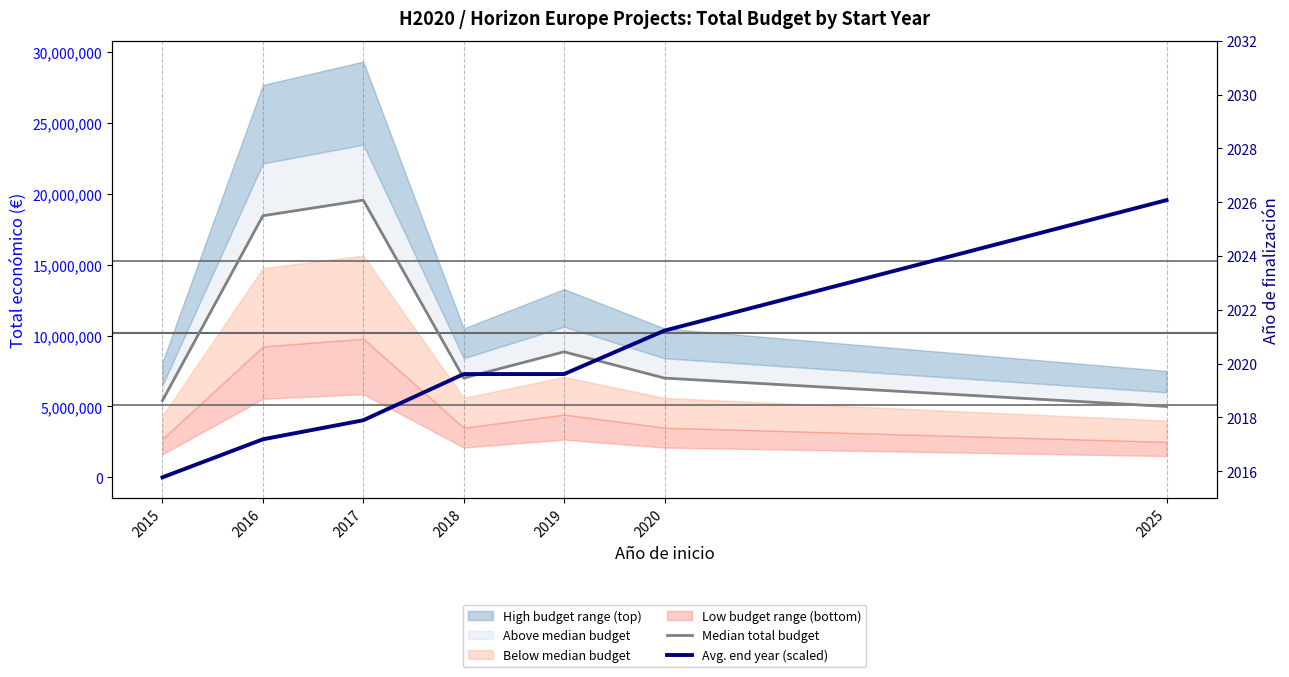

Rank the categories by Avg. end year (scaled) value from lowest to highest.

2015, 2016, 2017, 2018, 2019, 2020, 2025